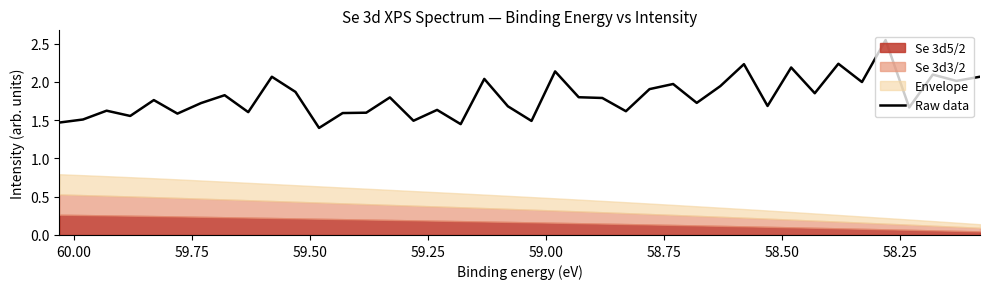

What is the difference between the maximum and second lowest values?

1.1